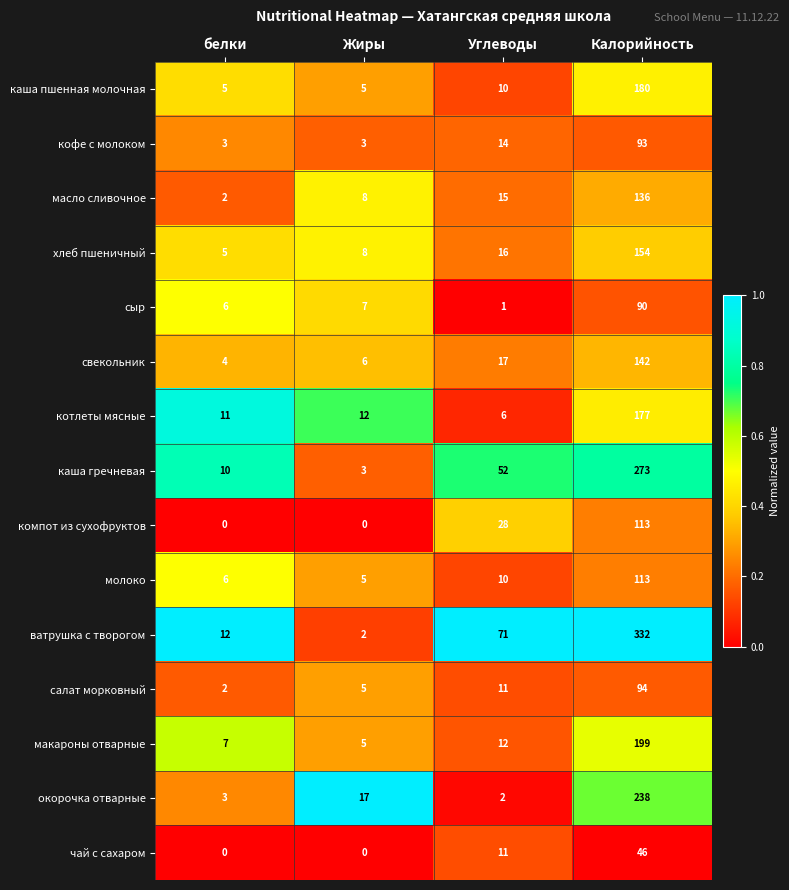

What is the maximum value for свекольник?

142